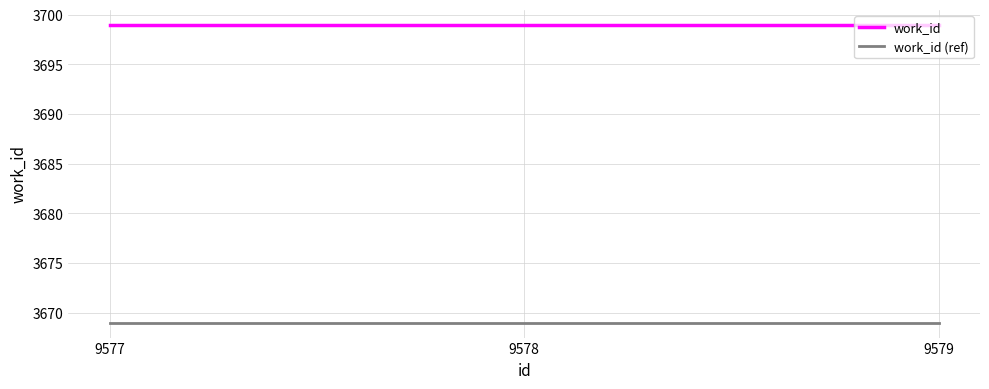

What is the smallest value displayed?

3669